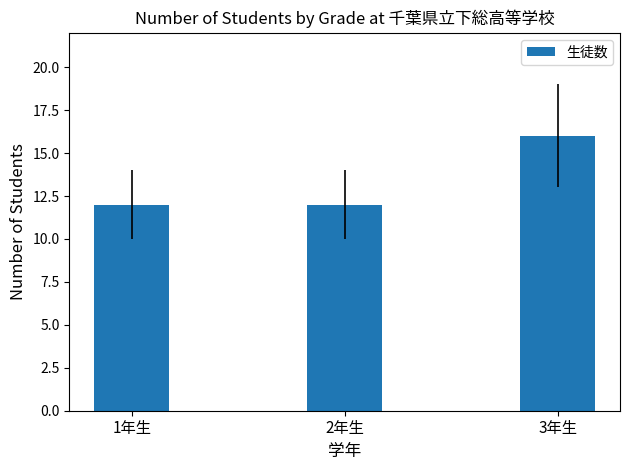

Which category has the highest value across all series?

3年生